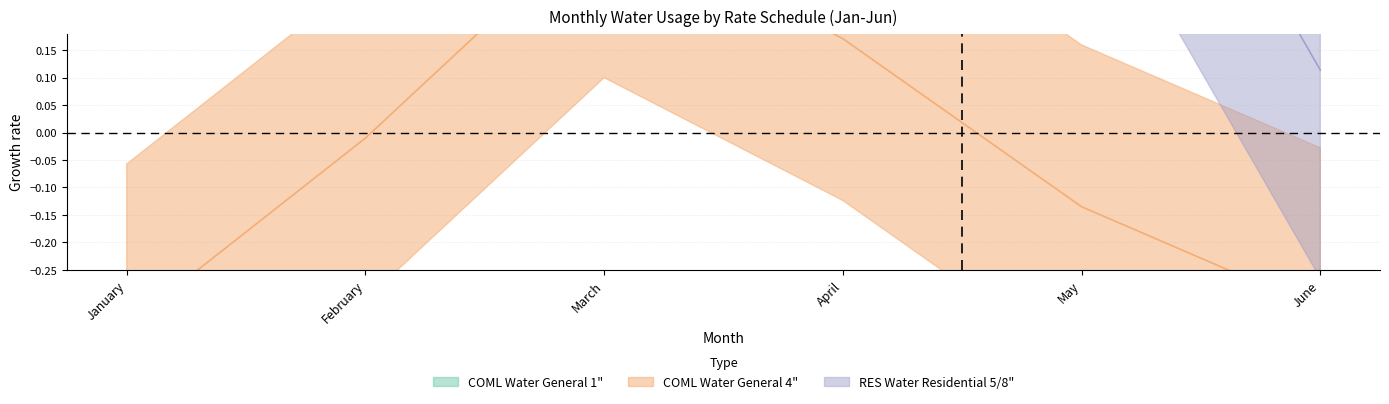

What is the spread (max minus min) of values at February?

1.8